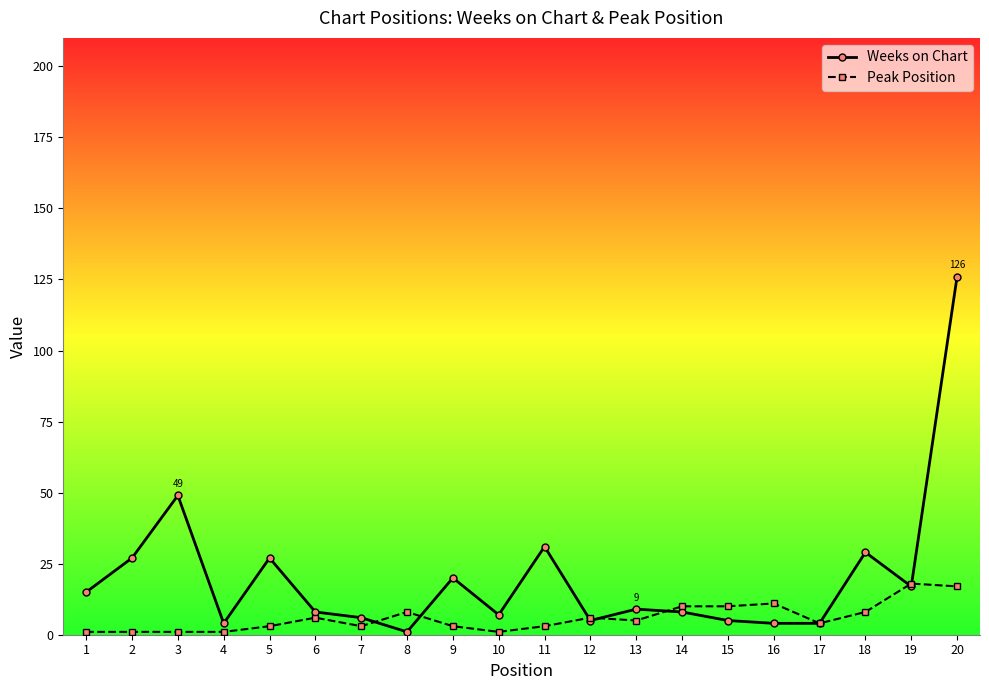

Reading left to right, transcribe all the data shown in this chart.

Weeks on Chart: 1=15	2=27	3=49	4=4	5=27	6=8	7=6	8=1	9=20	10=7	11=31	12=5	13=9	14=8	15=5	16=4	17=4	18=29	19=17	20=126
Peak Position: 1=1	2=1	3=1	4=1	5=3	6=6	7=3	8=8	9=3	10=1	11=3	12=6	13=5	14=10	15=10	16=11	17=4	18=8	19=18	20=17